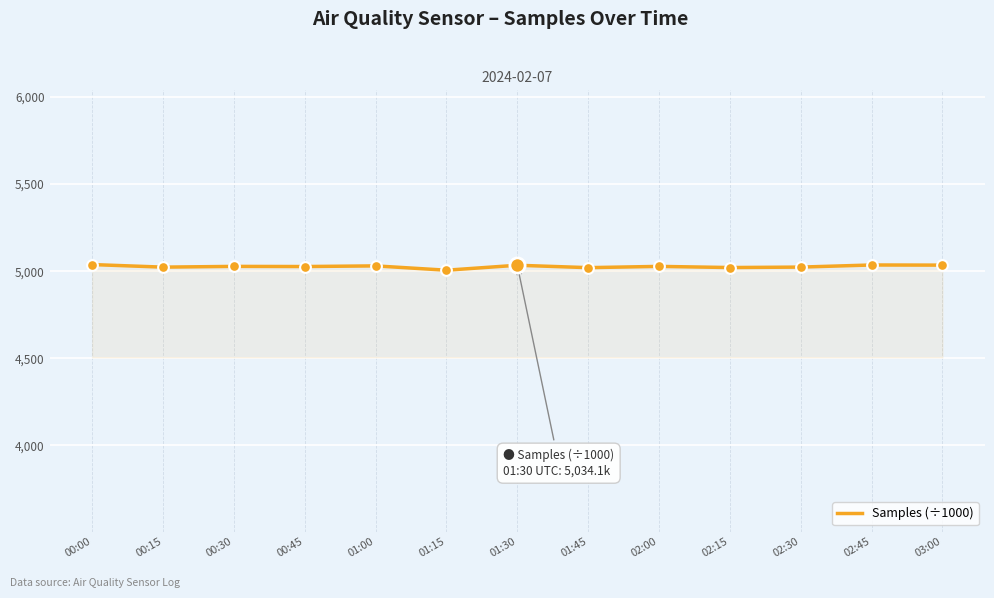

What is the ratio of the value at 01:45 to the value at 01:00?

1.0